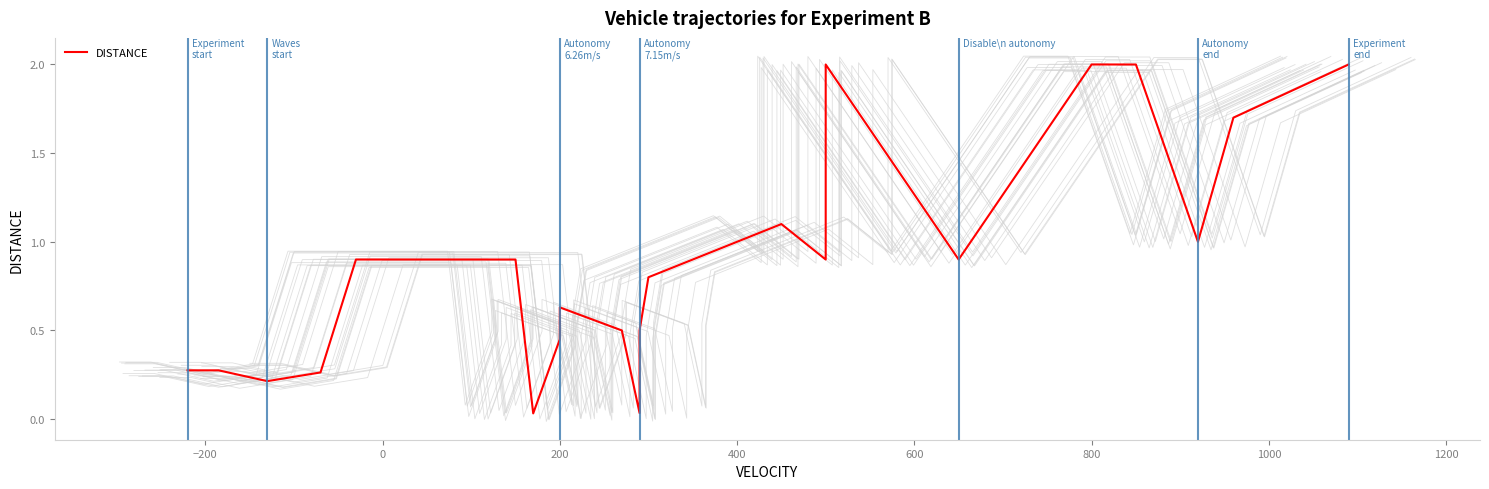

How many interior local valleys (lower than both neighbors) does the data have?

6